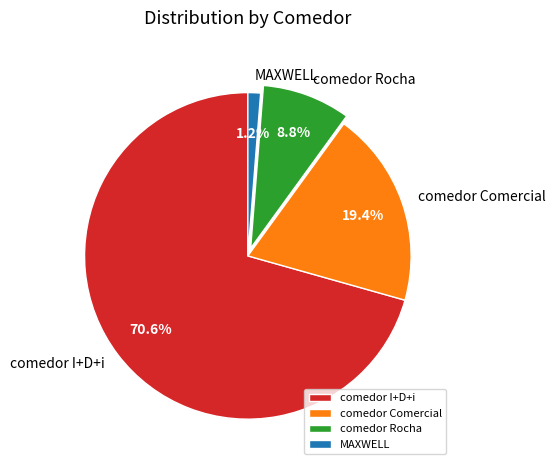

Count the number of slices in the pie.

4